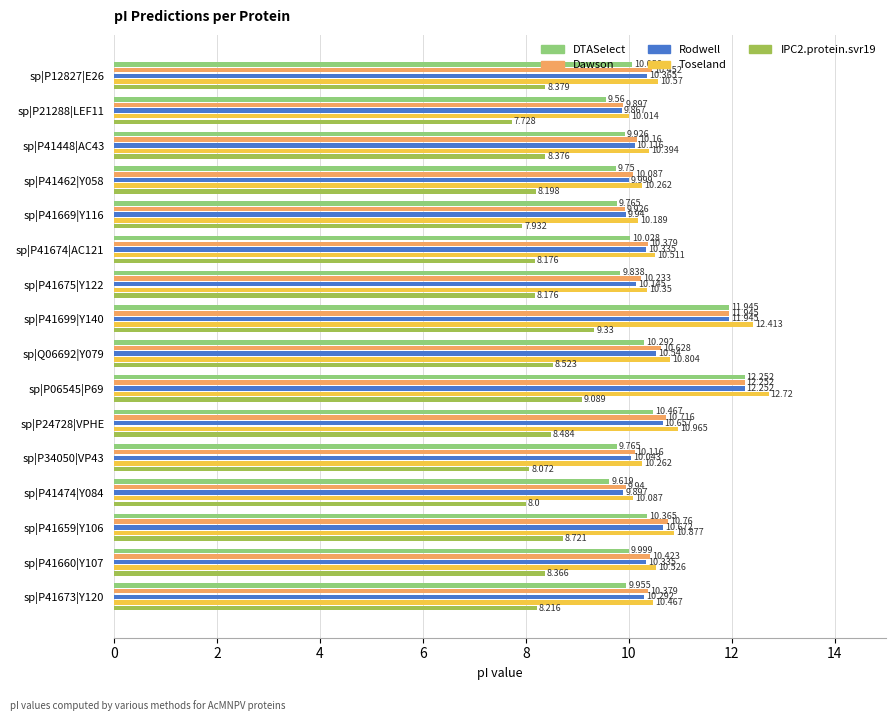

Which series has the widest spread of values?

Toseland